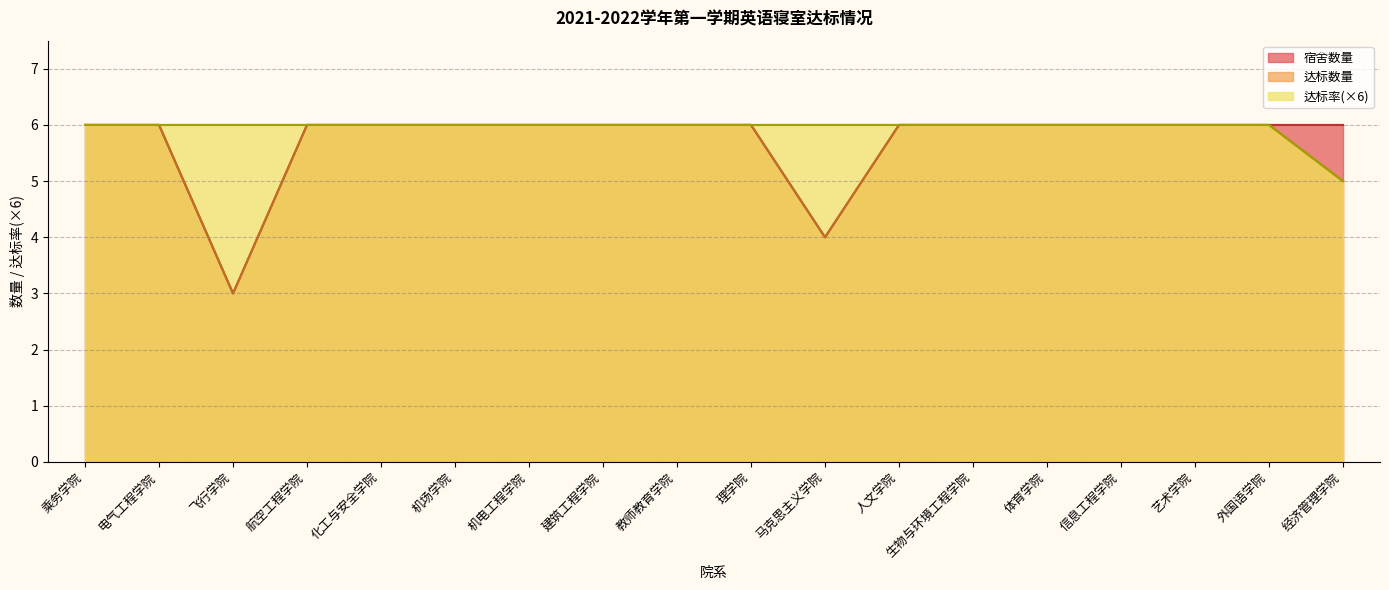

Which series has the largest total across all categories?

达标率(×6)